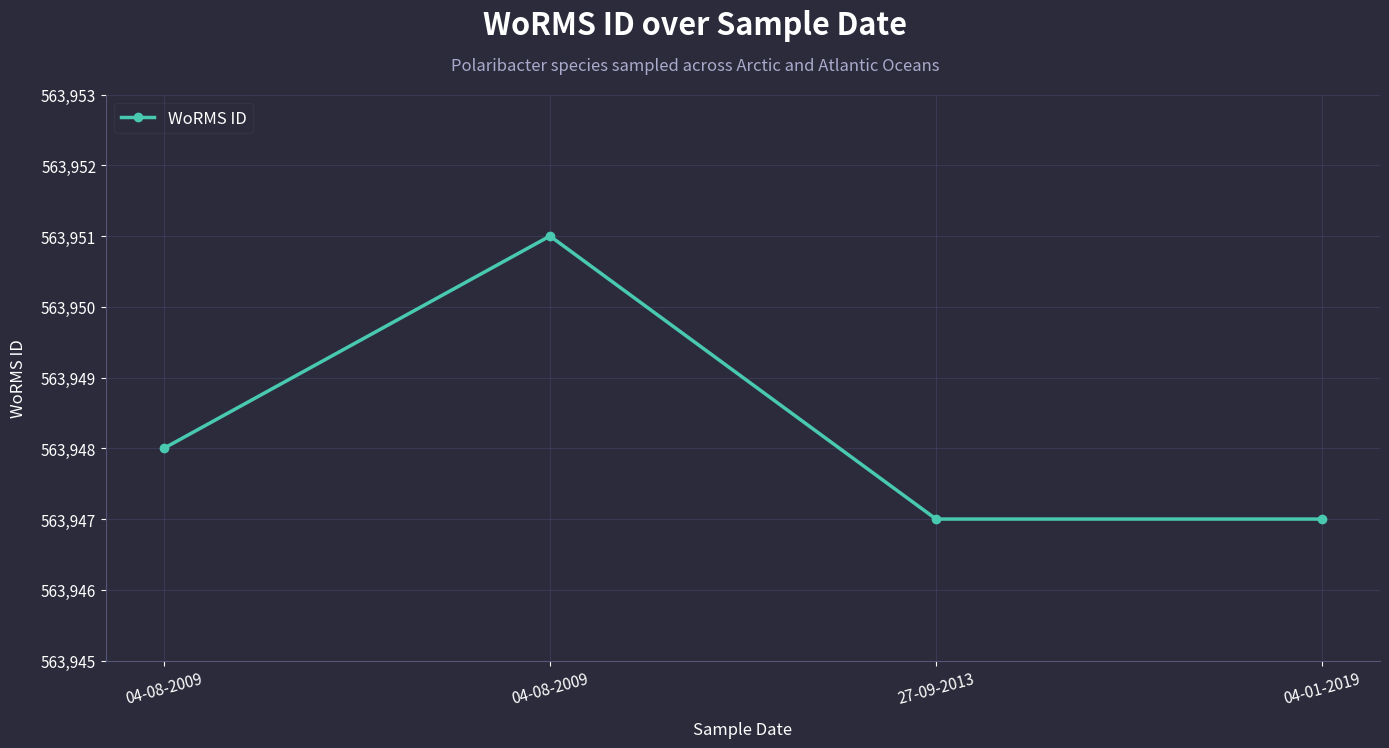

List the labels in order of value, largest first.

04-08-2009, 04-08-2009, 27-09-2013, 04-01-2019